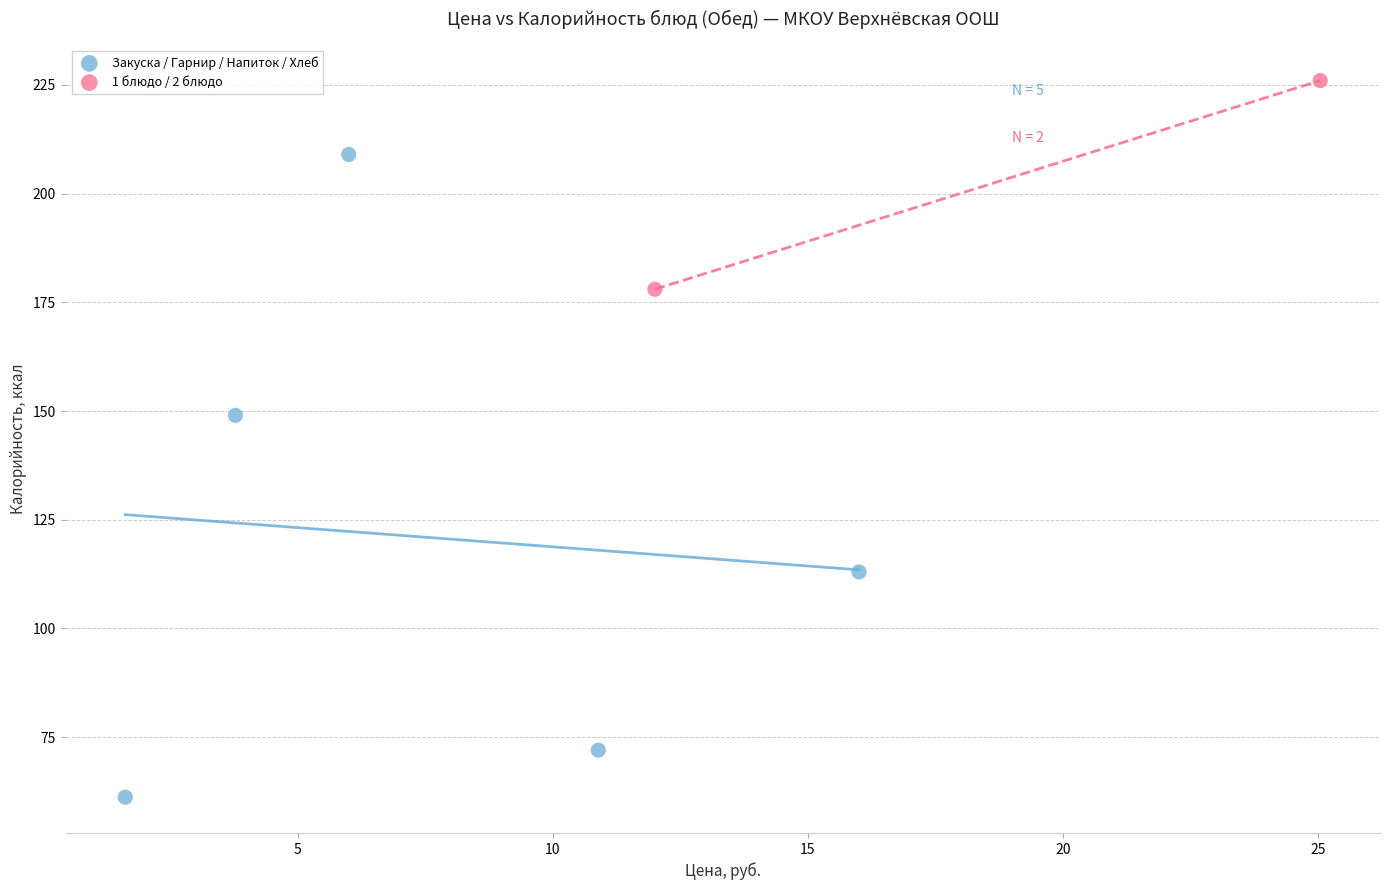

Which series contains the highest Y value?

1 блюдо / 2 блюдо